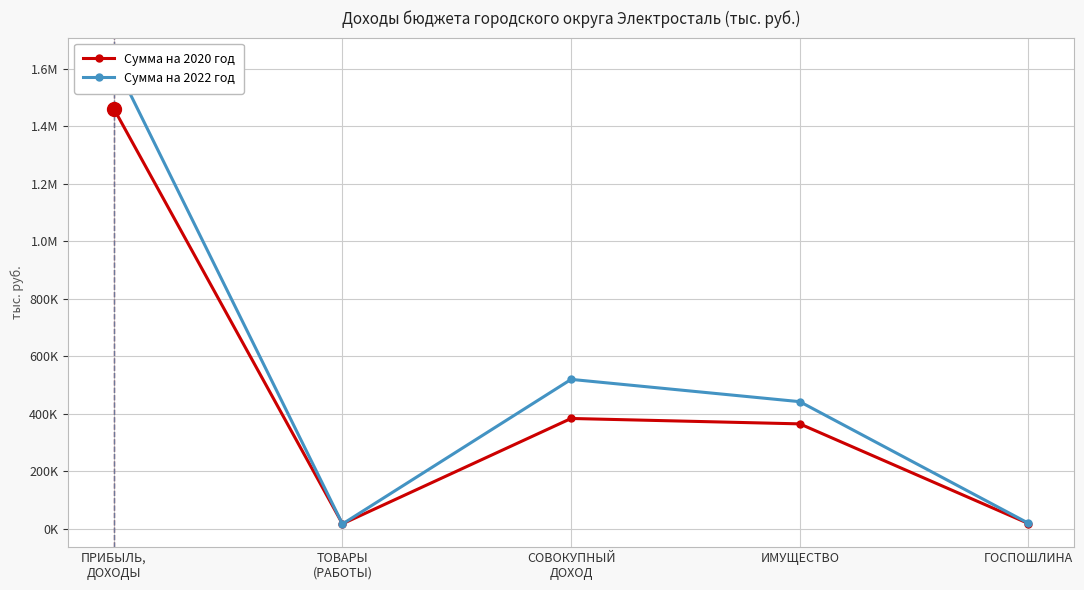

What is the difference between the maximum and second lowest values in the Сумма на 2022 год series?

1609675.7